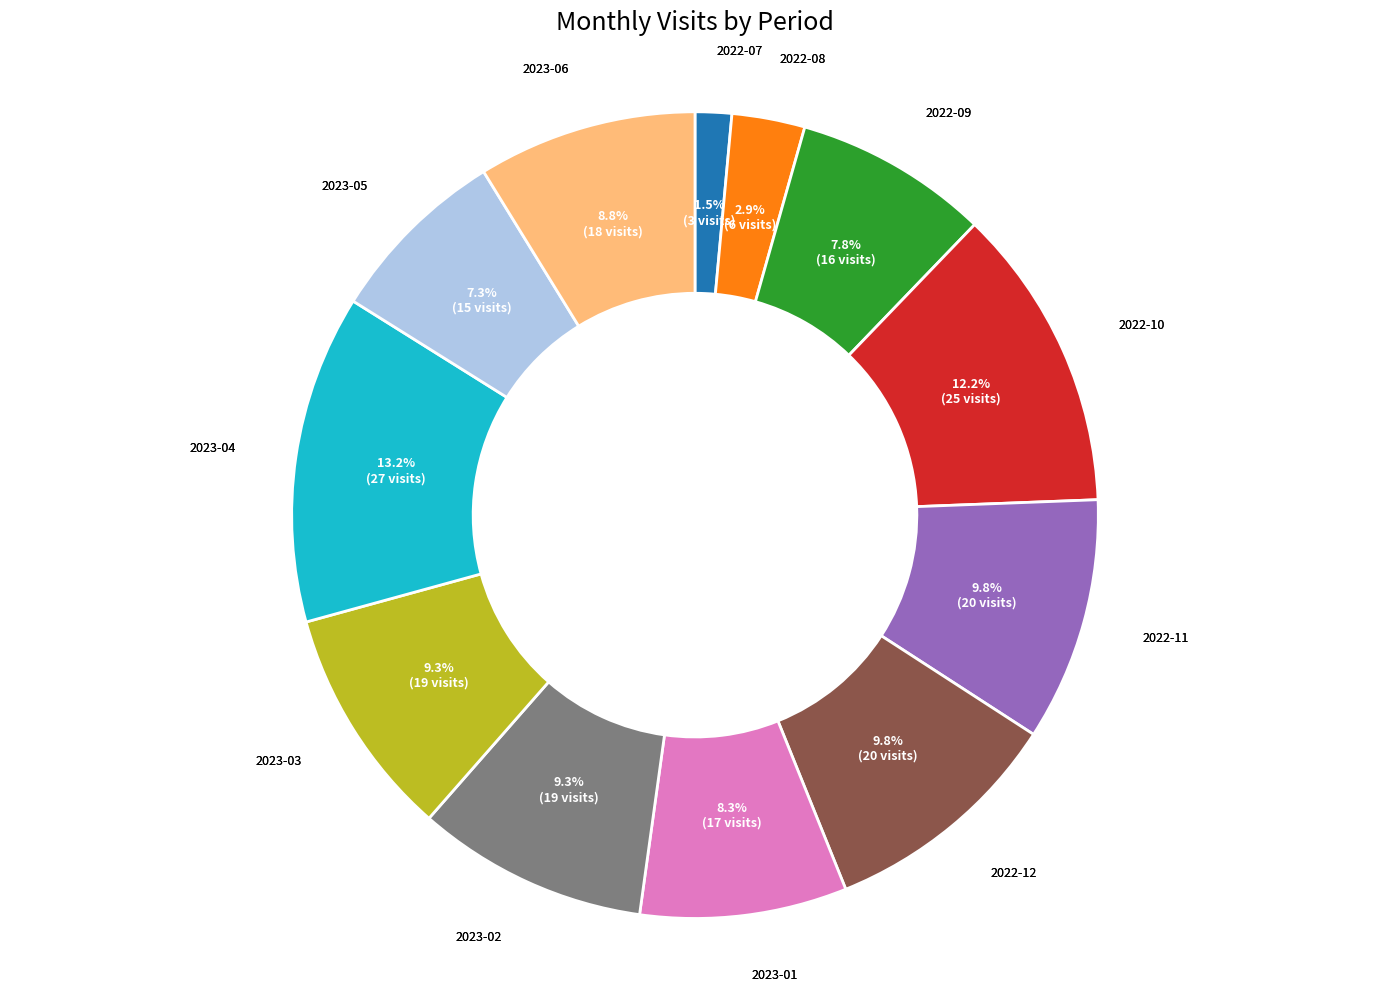

The 2023-06 slice represents 1% of the pie. True or false?

False